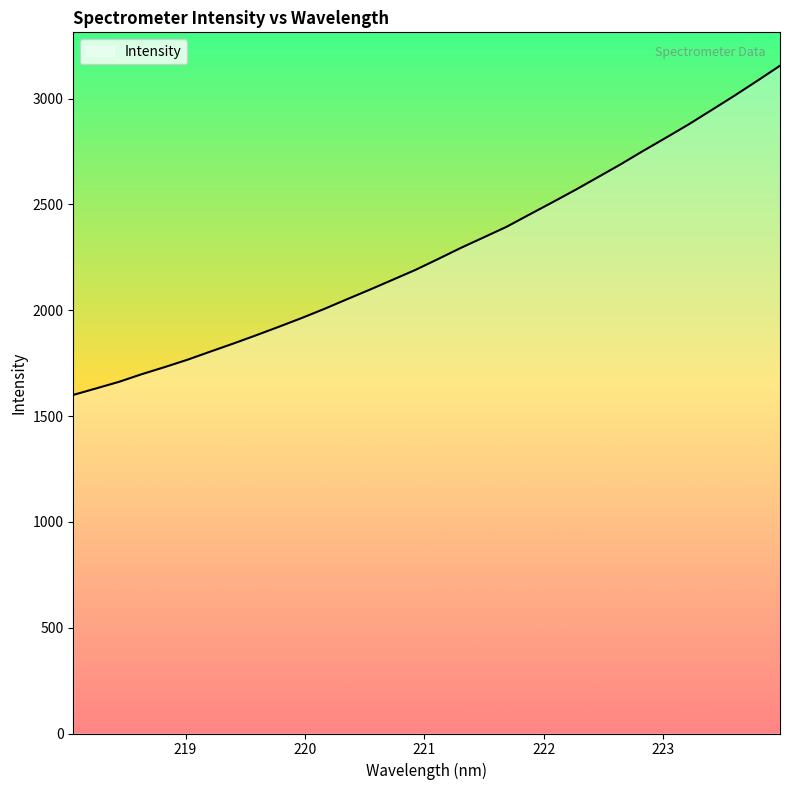

What is the smallest value displayed?

1600.1